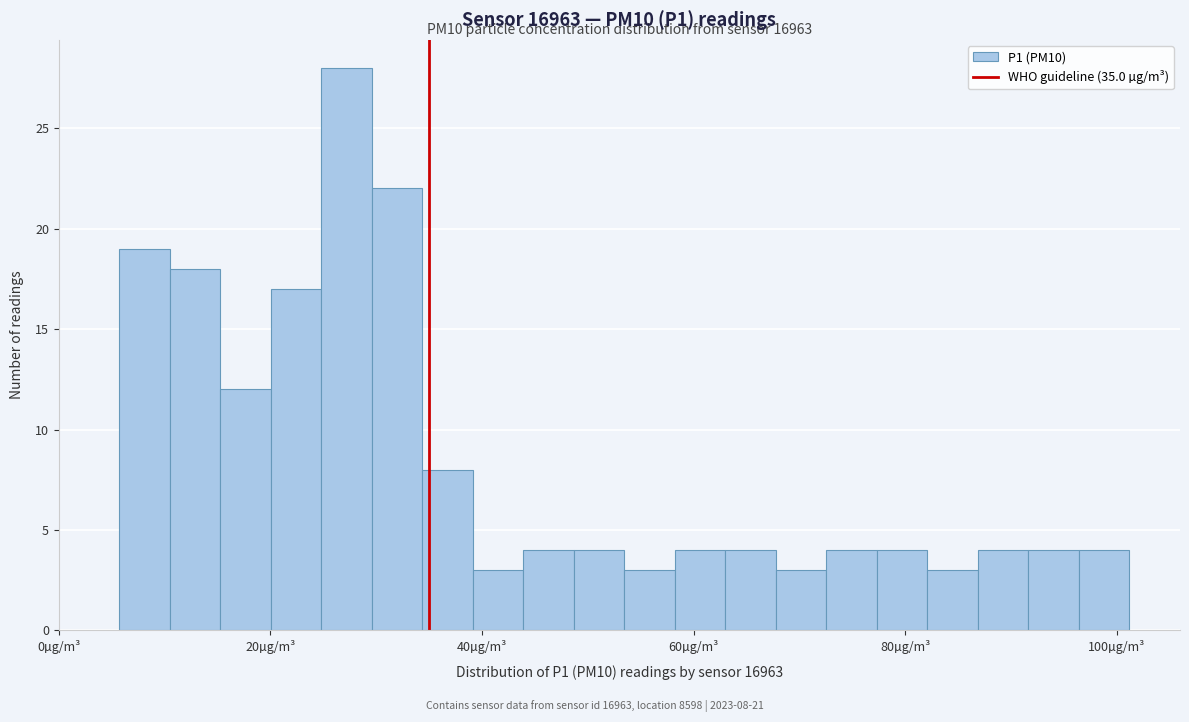

Around what value on the x-axis is the tallest bar? Give the approximate position of its centre, as read against the axis.

28